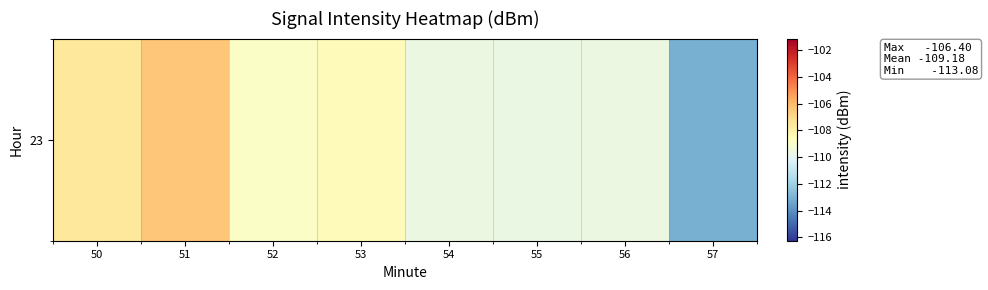

The chart shows a value of -138.5 at 51. True or false?

False